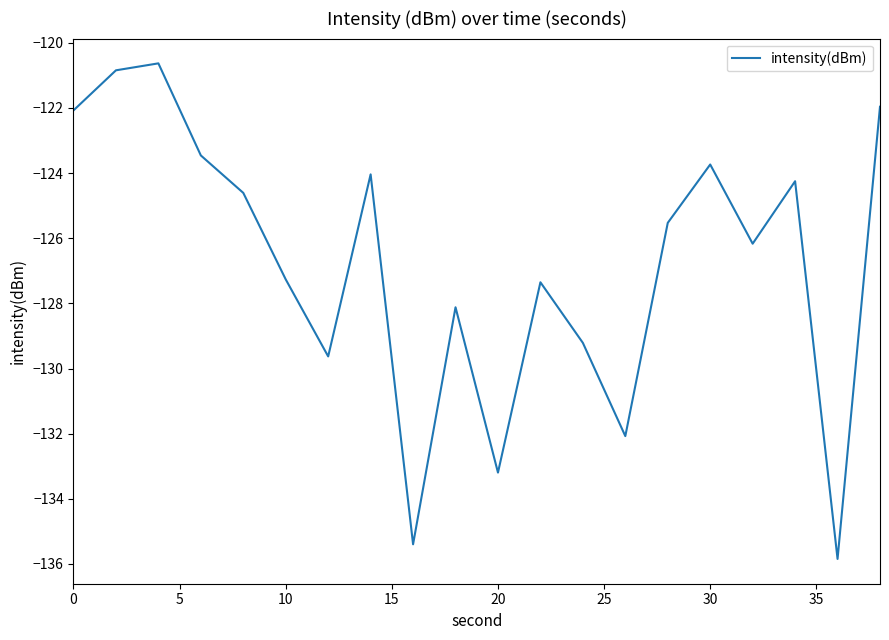

What is the greatest value displayed?

-120.6